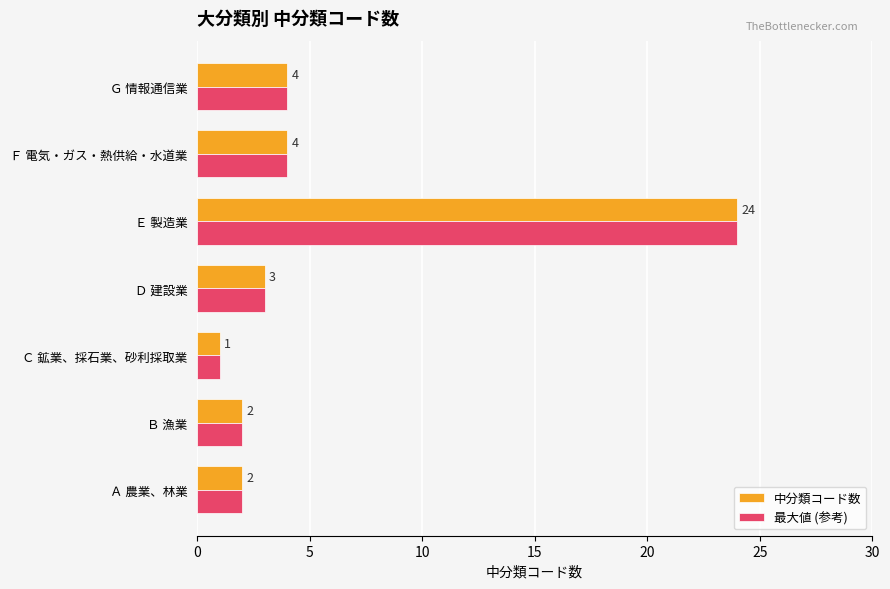

What is the sum of all 中分類コード数 values?

40